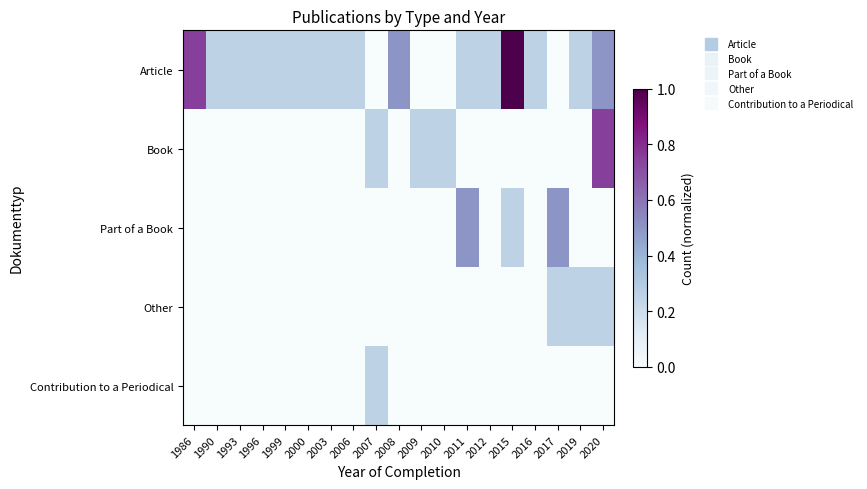

Which category has the lowest value across all series?

2007